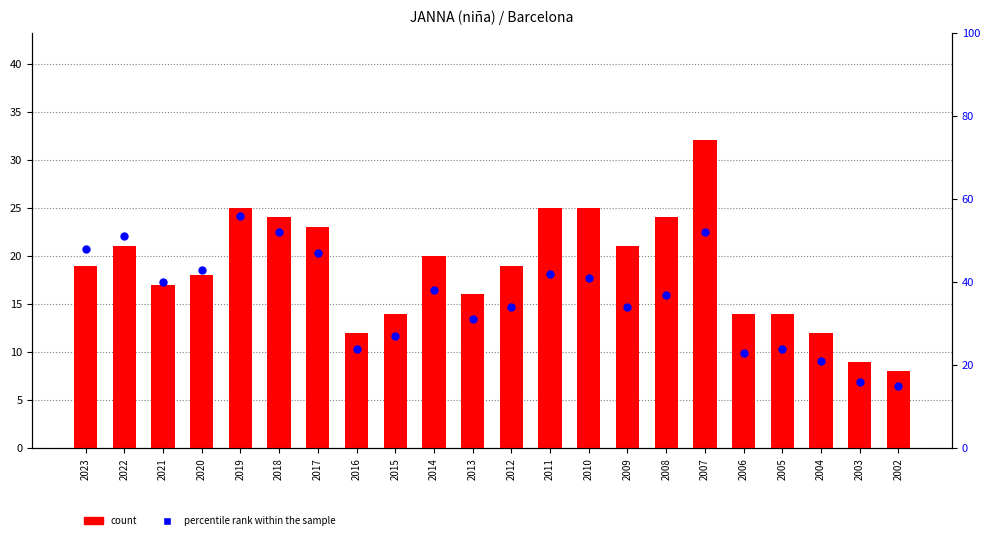

What is the total value across all series at 2011?

67.0